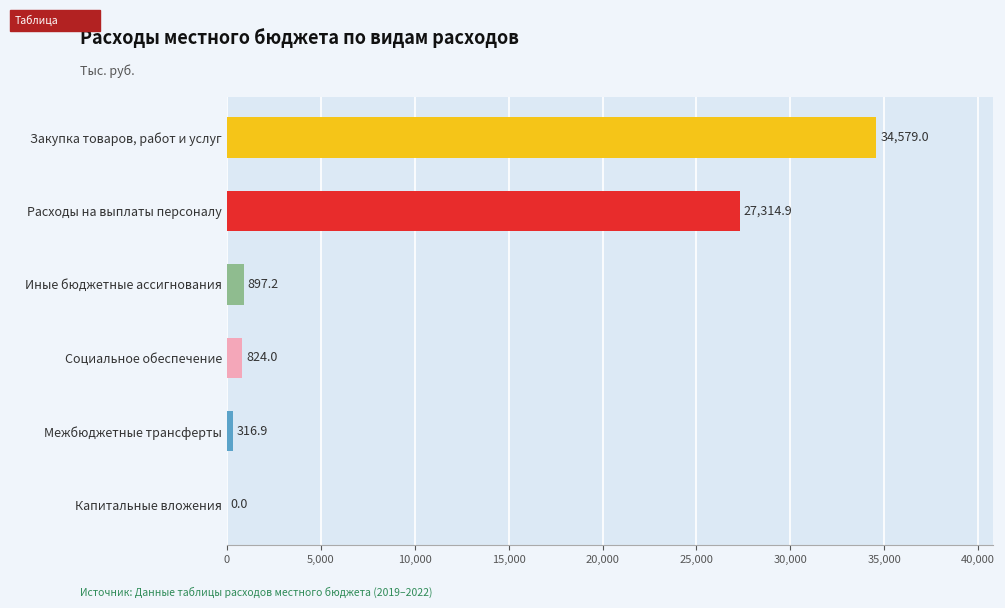

Reading bottom to top, what are all the values shown in this chart?

Капитальные вложения=0.0	Межбюджетные трансферты=316.9	Социальное обеспечение=824.0	Иные бюджетные ассигнования=897.2	Расходы на выплаты персоналу=27314.9	Закупка товаров, работ и услуг=34579.0